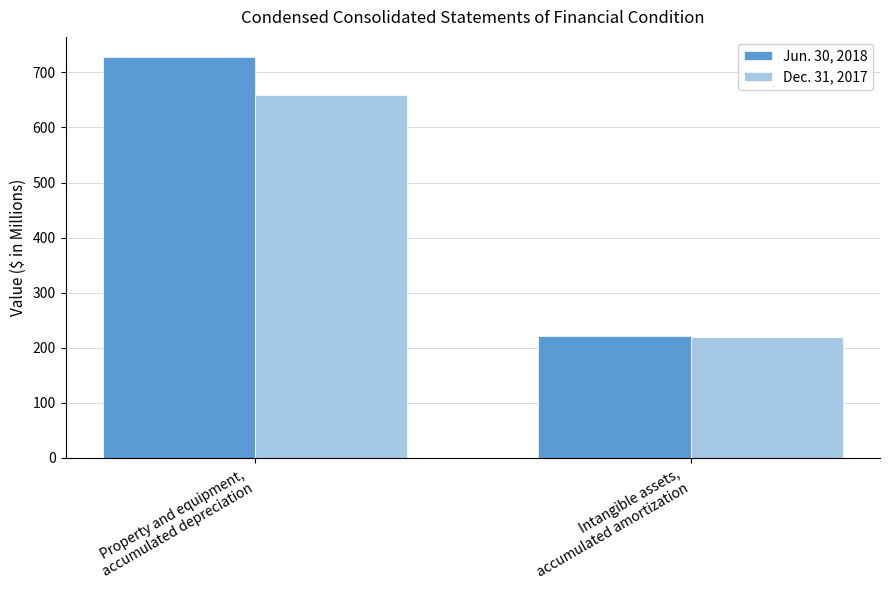

What is the label of the 2nd bar from the right?

Property and equipment,
accumulated depreciation